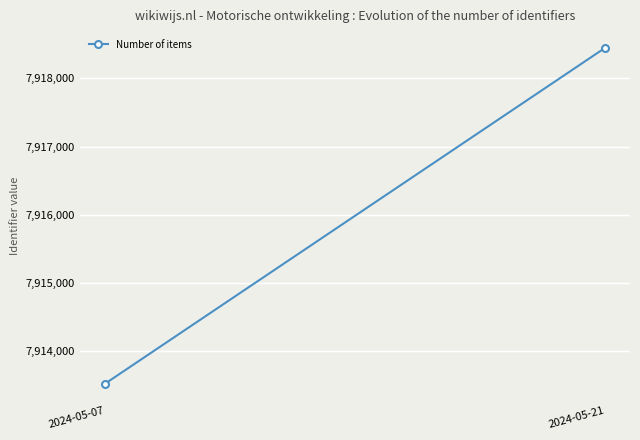

Is it true that the value at 2024-05-07 is 7913518.3?

True